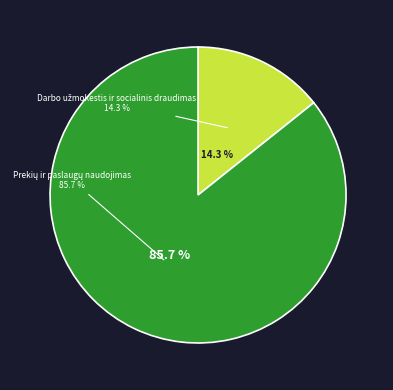

Count the number of slices in the pie.

2